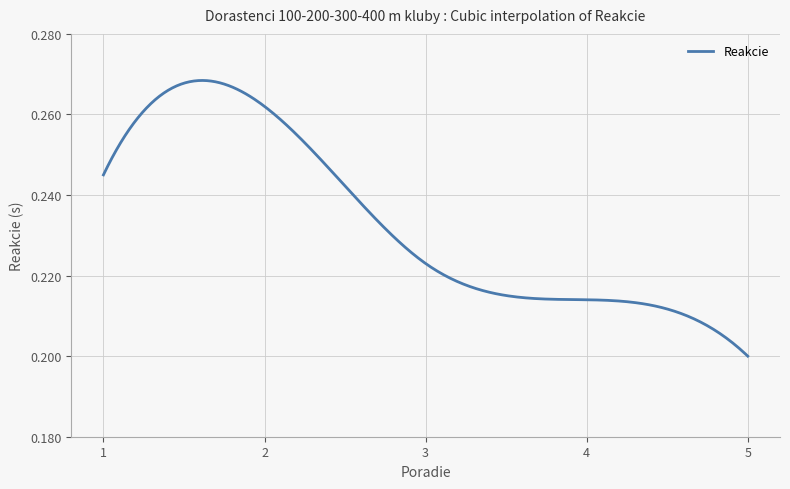

How many lines are shown in the chart?

1